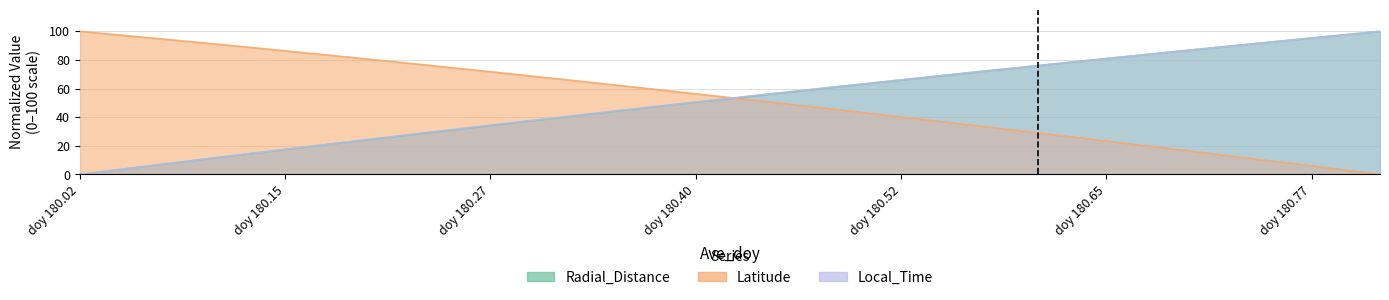

What is the average value of the Radial_Distance series?

51.9